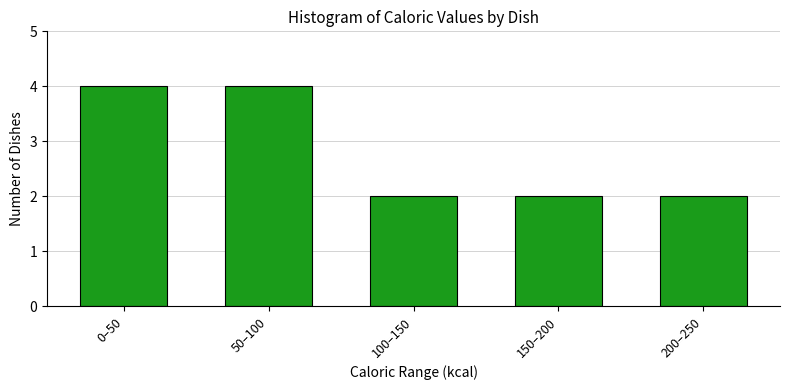

Reading left to right, what are all the values shown in this chart?

0–50=4	50–100=4	100–150=2	150–200=2	200–250=2